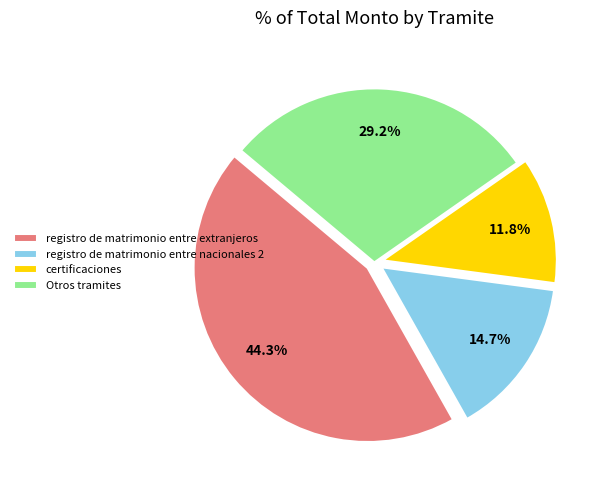

What is the ratio of the value at Otros tramites to the value at registro de matrimonio entre nacionales 2?

2.0